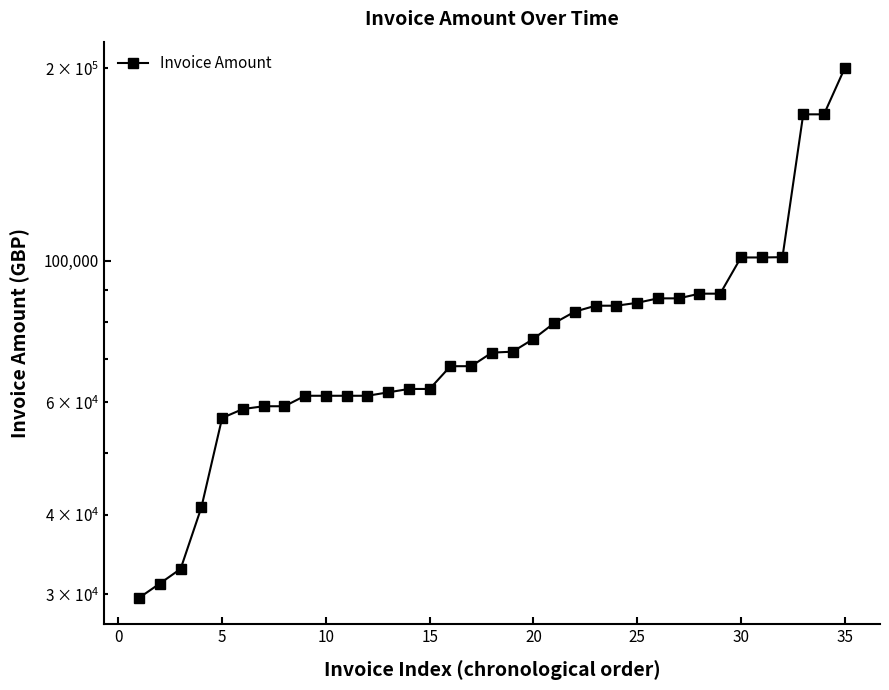

True or false: there are more than 0 points higher than both neighbors.

False